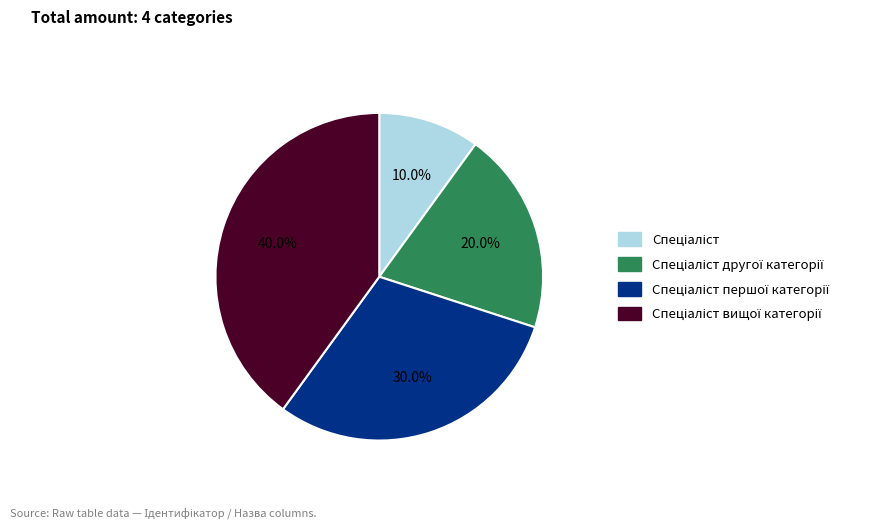

Is there a majority slice in this chart?

No